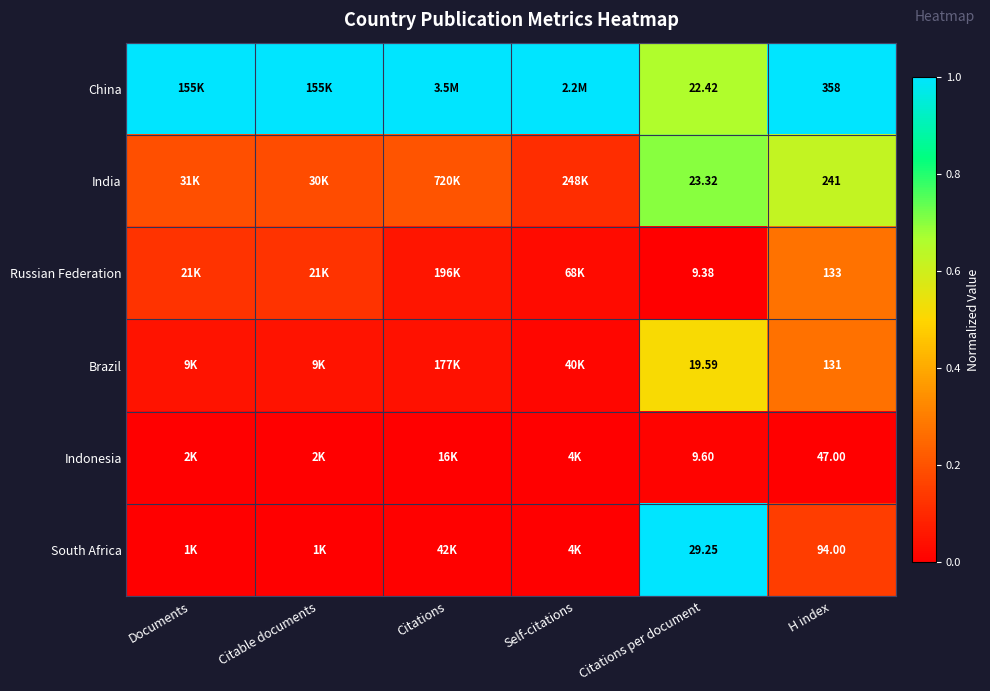

At how many categories does at least one series exceed 0?

6